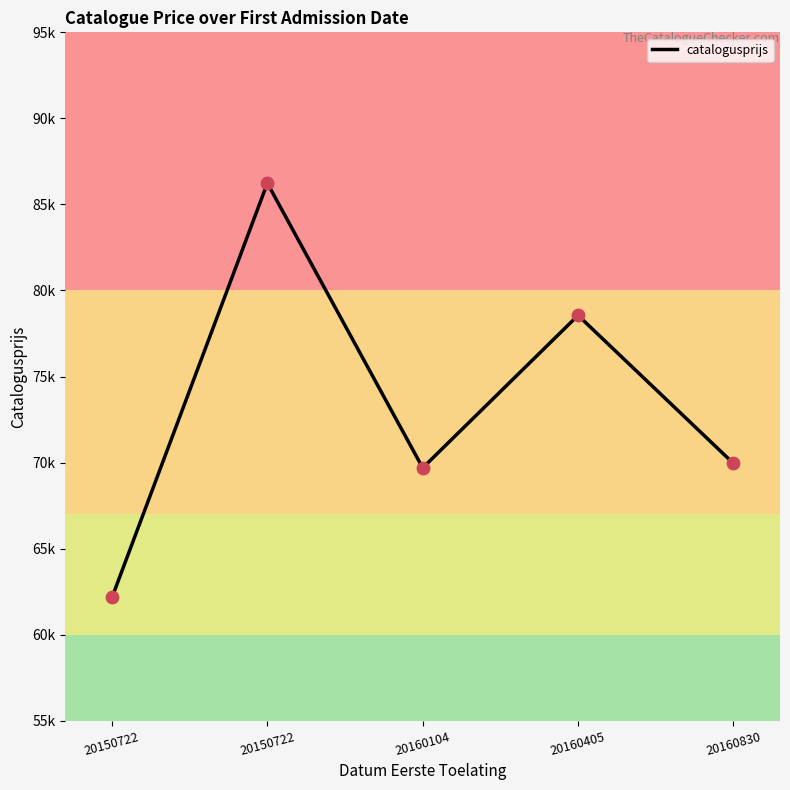

Approximately how many times larger is the value at 20150722 compared to 20160405?

1.1